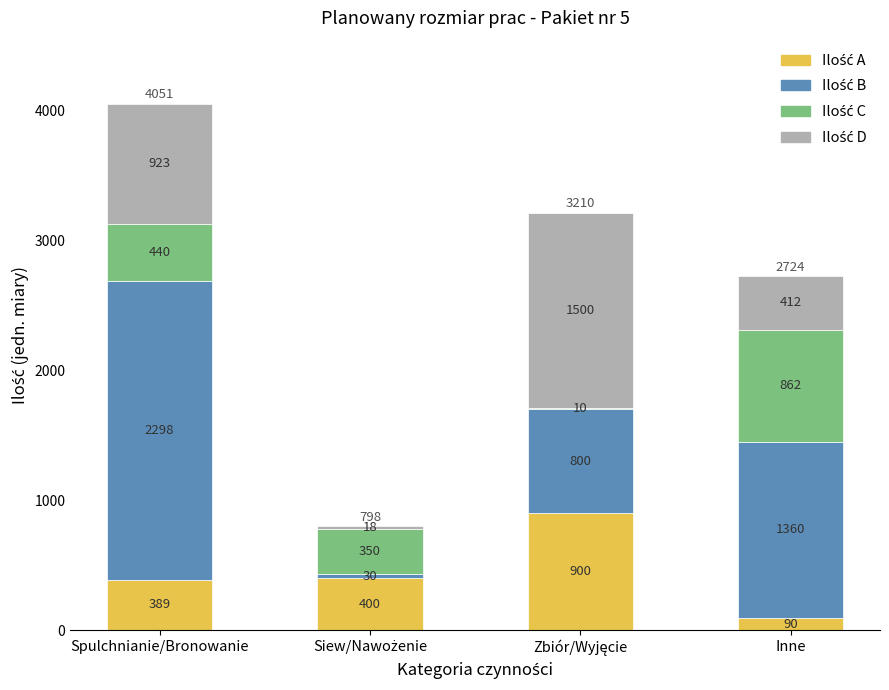

At which category is the sum across all series the highest?

Spulchnianie/Bronowanie